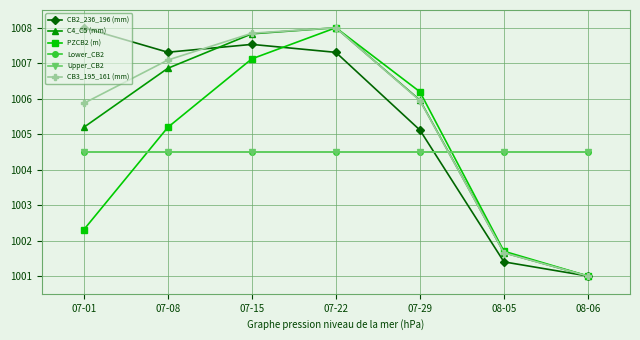

Does the chart have visible grid lines?

Yes